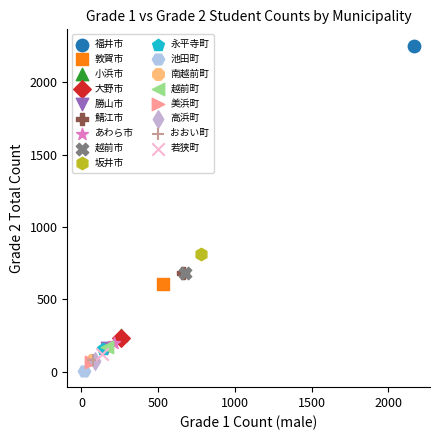

What are all the series names shown in the legend?

福井市, 敦賀市, 小浜市, 大野市, 勝山市, 鯖江市, あわら市, 越前市, 坂井市, 永平寺町, 池田町, 南越前町, 越前町, 美浜町, 高浜町, おおい町, 若狭町